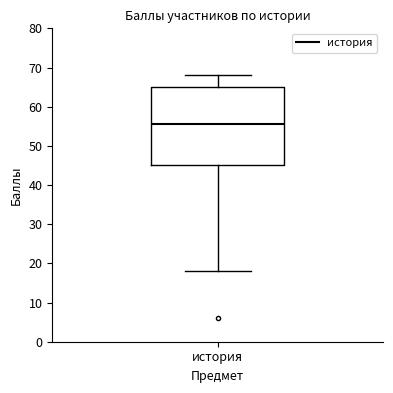

Read this box plot against the y-axis: the position of the median line, the range covered by the box, and the ends of both whiskers. The values are not printed on the chart, so give them approximately, as read against the axis.

median 56, box 45 to 65, whiskers 18 to 68